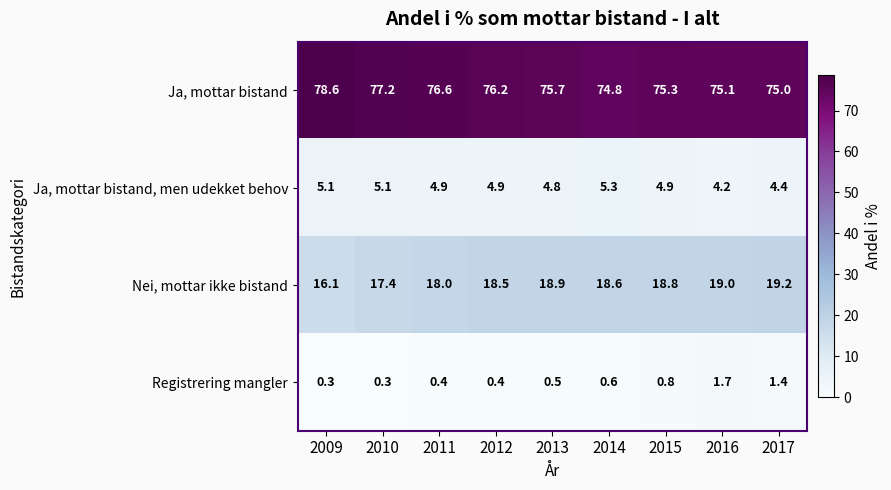

At 2012, list the series in order from smallest to largest.

Registrering mangler, Ja, mottar bistand, men udekket behov, Nei, mottar ikke bistand, Ja, mottar bistand